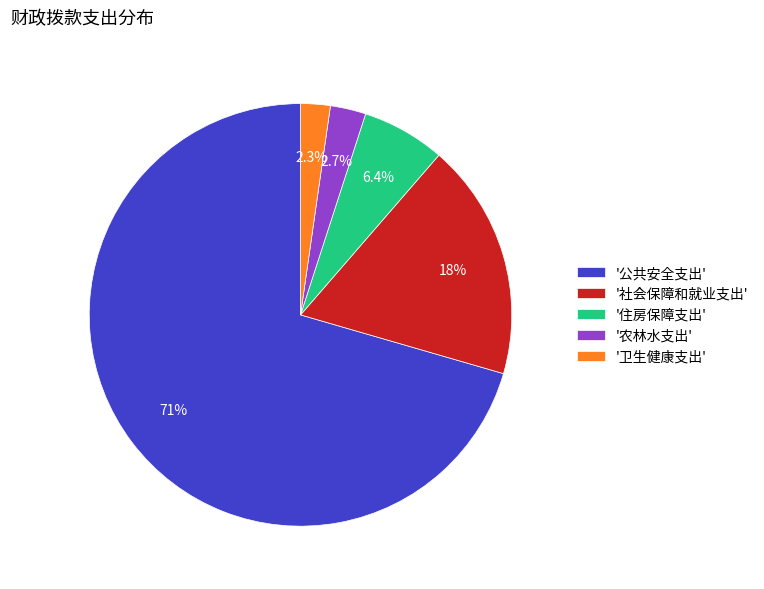

Does any single category account for the majority?

Yes